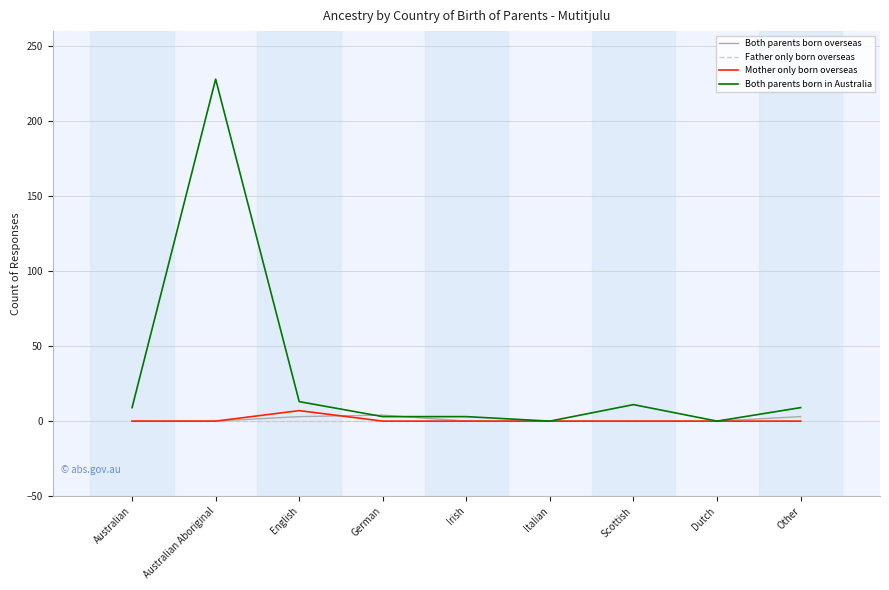

What is the maximum value shown in the chart?

228